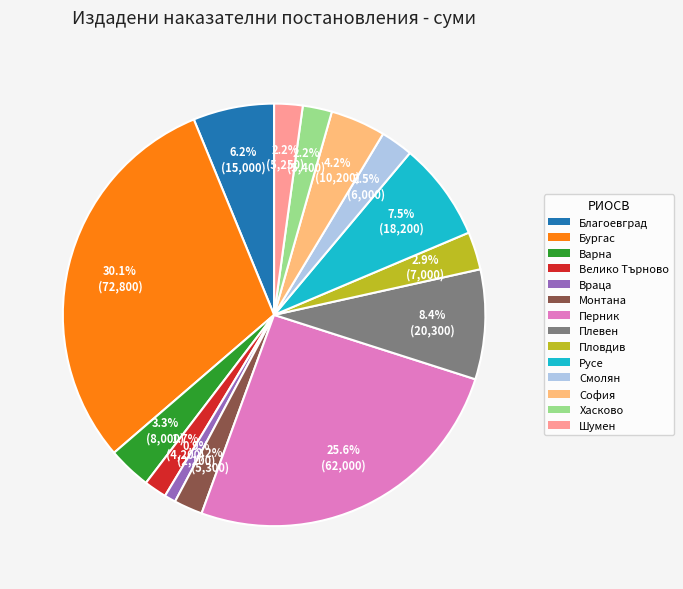

Does any single category account for the majority?

No